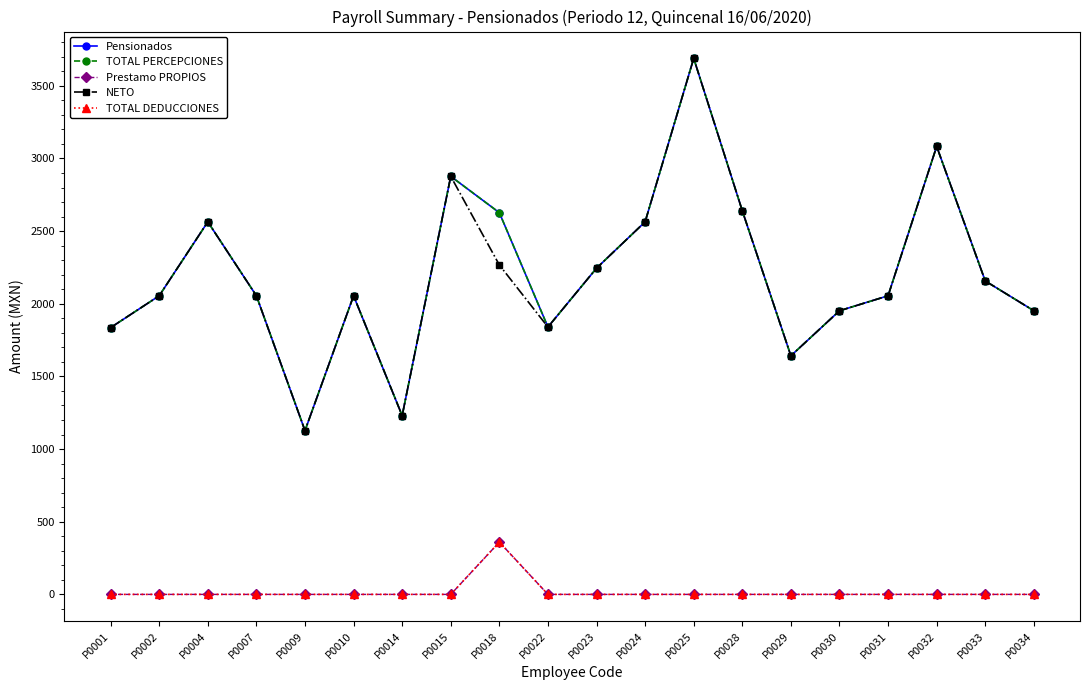

Is this an area chart (filled region under the line)?

No